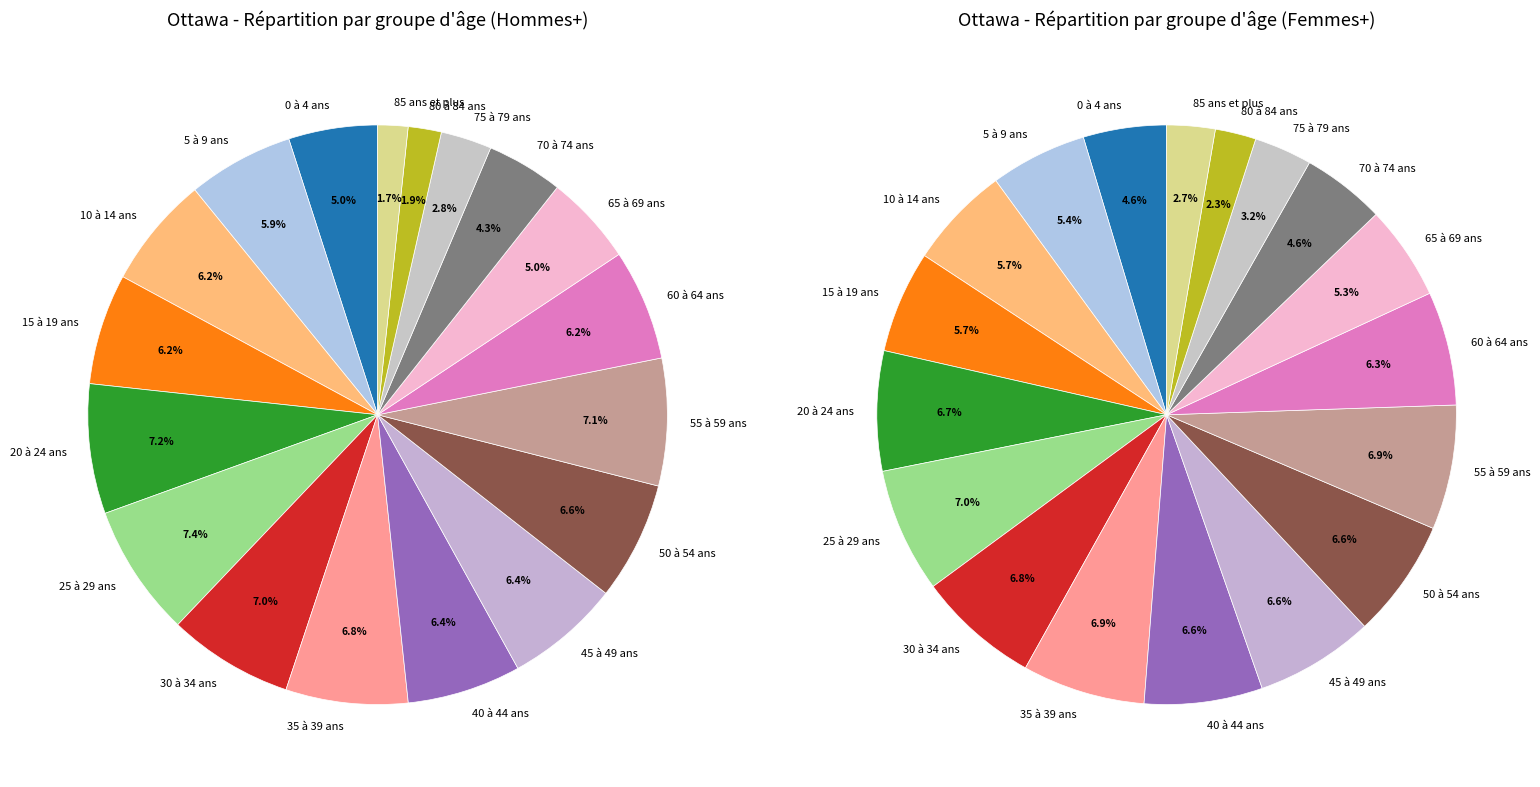

What is the smallest slice in the pie chart?

80 à 84 ans